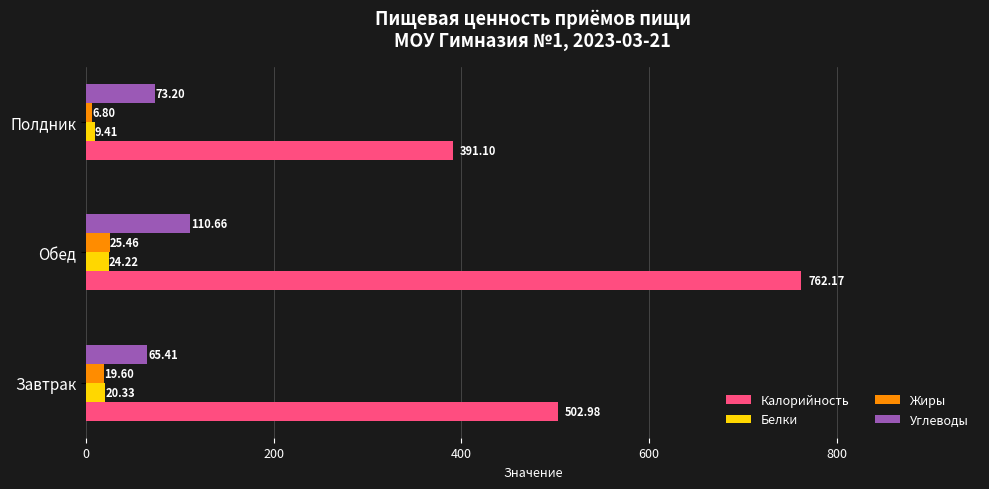

What is the average value of the Белки series?

18.0